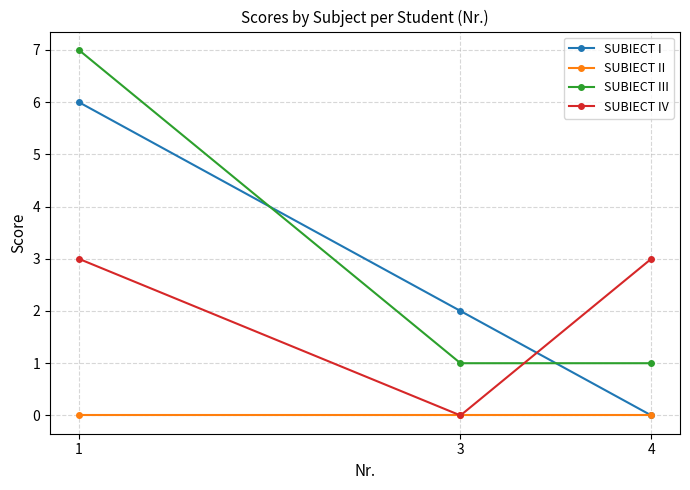

Count the SUBIECT I values in the range 0 to 6.

3